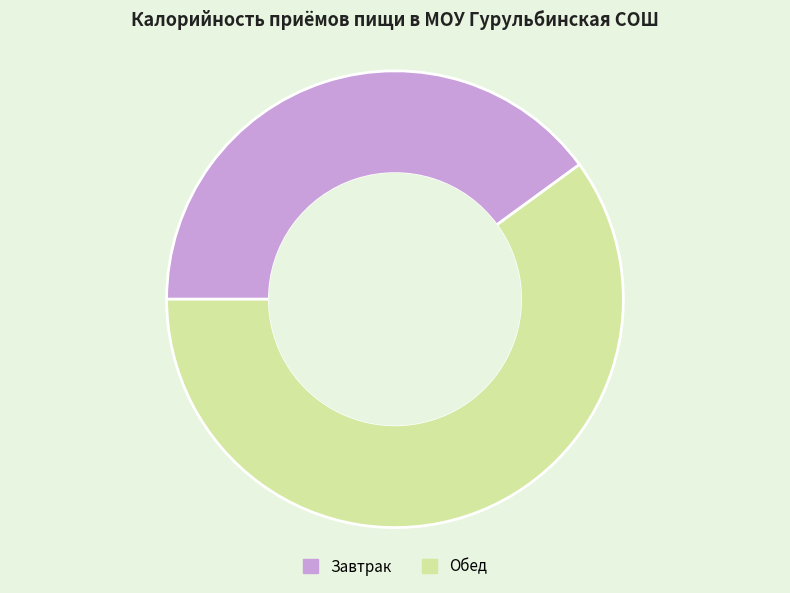

Which category has the biggest portion of the pie?

Обед